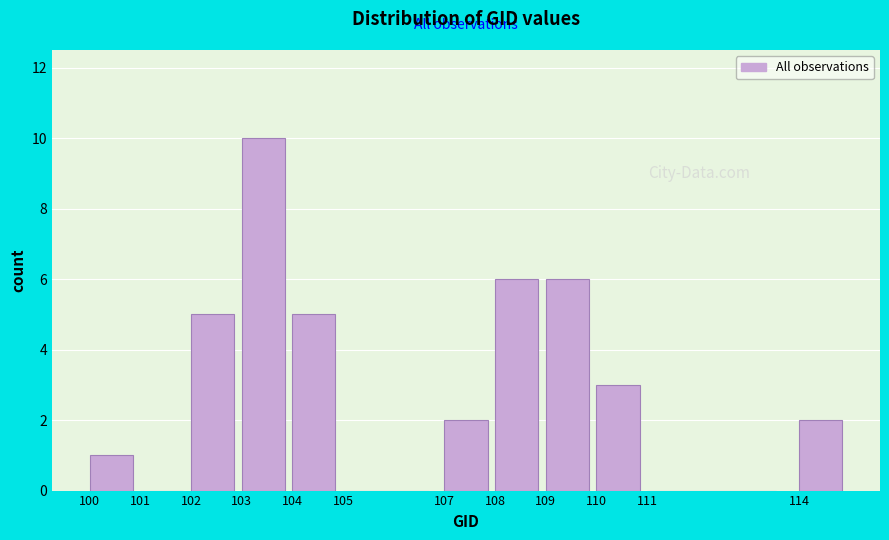

Reading right to left, extract all data points from this chart.

114=2	111=0	110=3	109=6	108=6	107=2	105=0	104=5	103=10	102=5	101=0	100=1